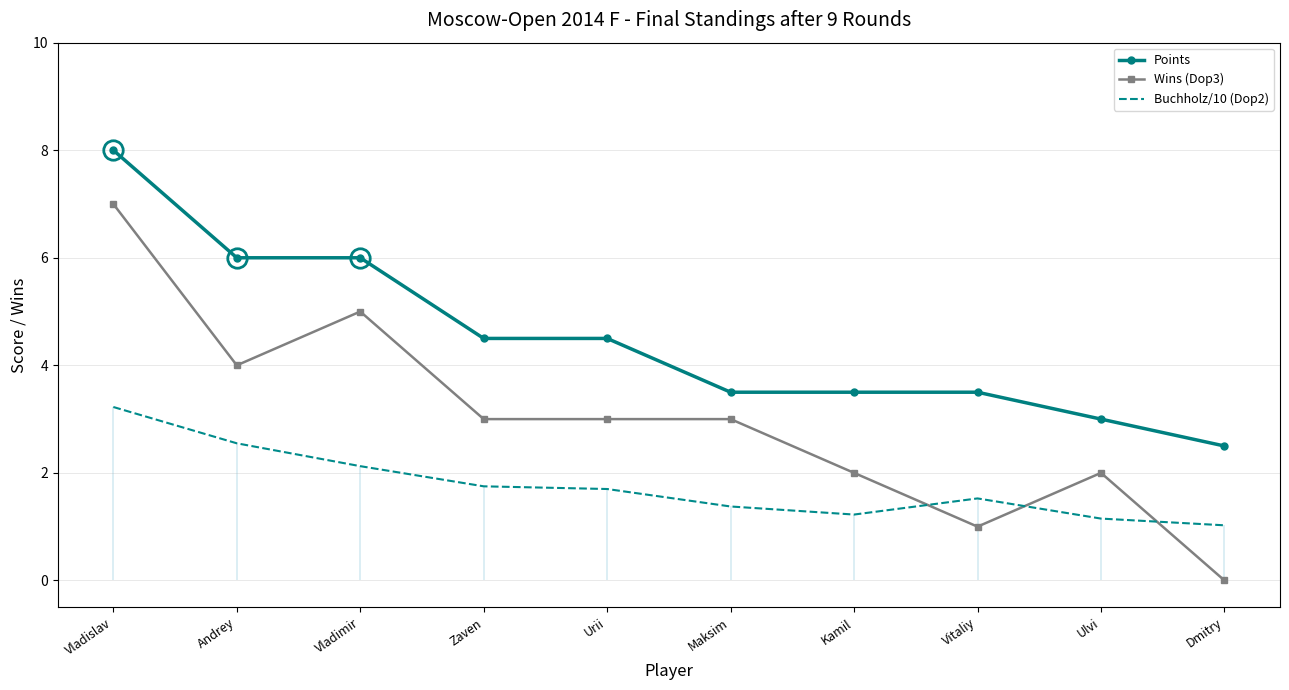

What is the label of the 2nd point from the left?

Andrey